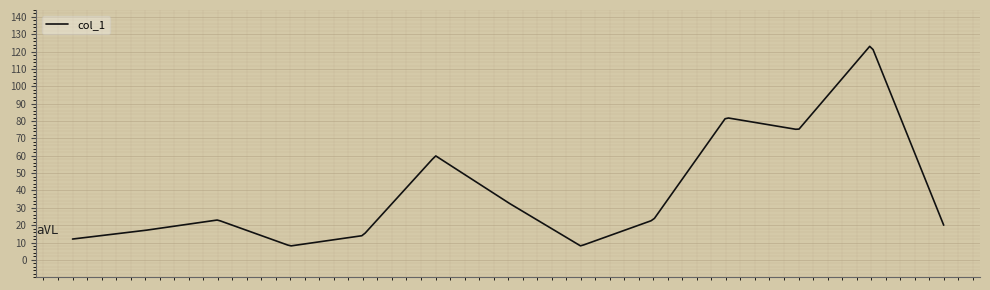

Count the number of categories in the chart.

260